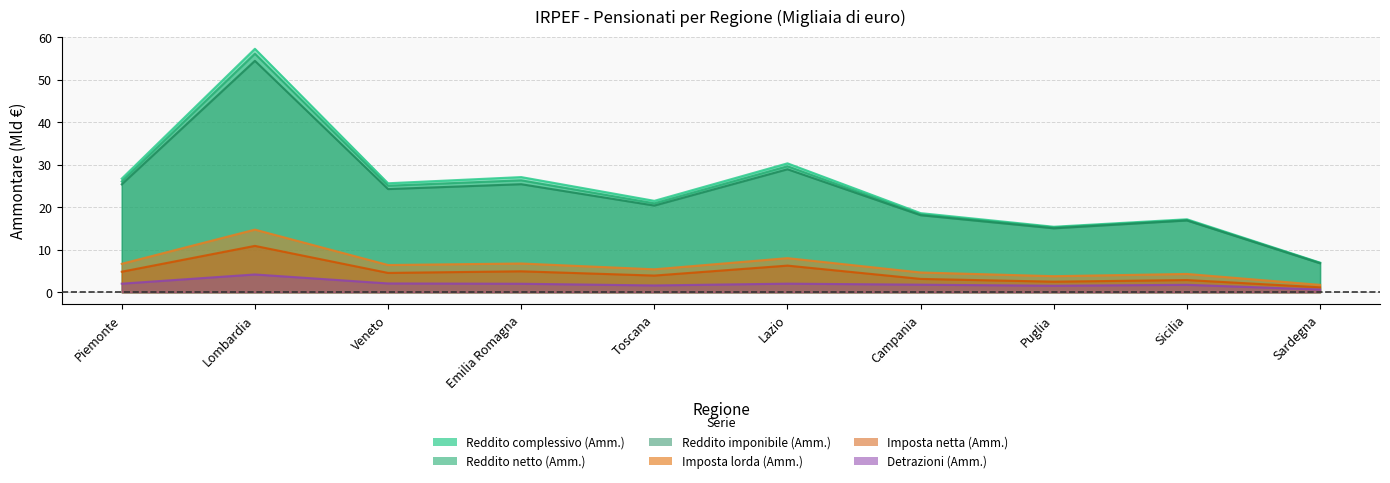

At which label does Detrazioni (Amm.) reach its peak?

Lombardia